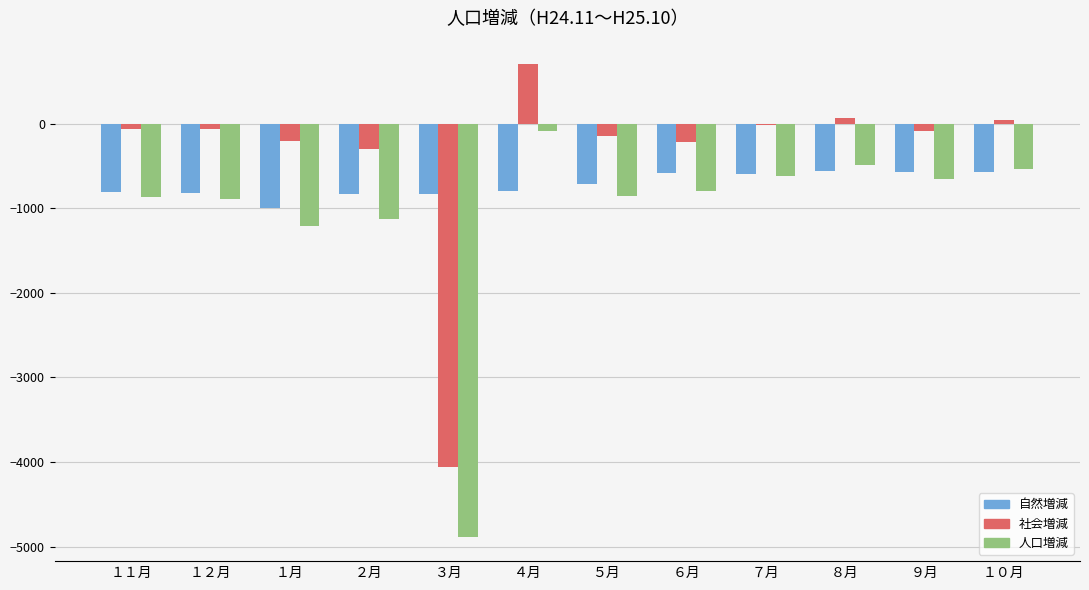

Which series has the largest total across all categories?

社会増減